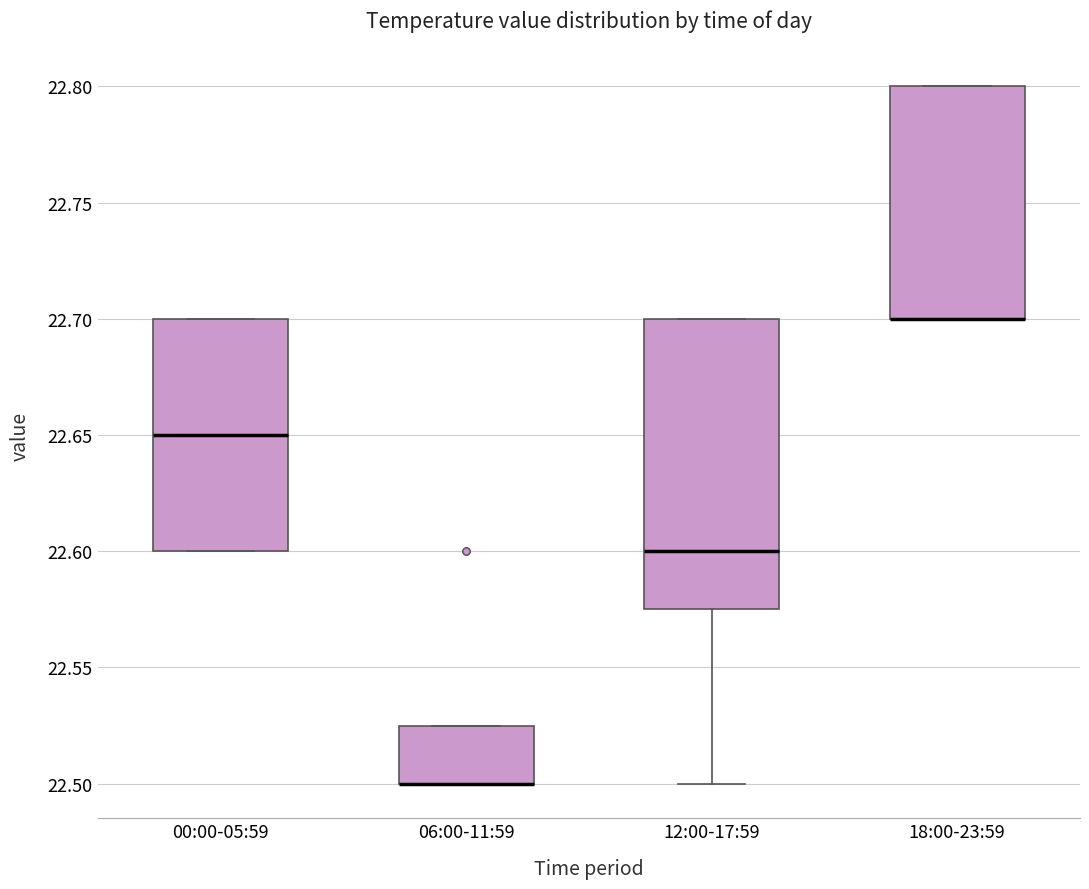

Where is the lower edge of the box for 18:00-23:59 on the y-axis? The values are not printed on the chart, so give them approximately, as read against the axis.

22.700